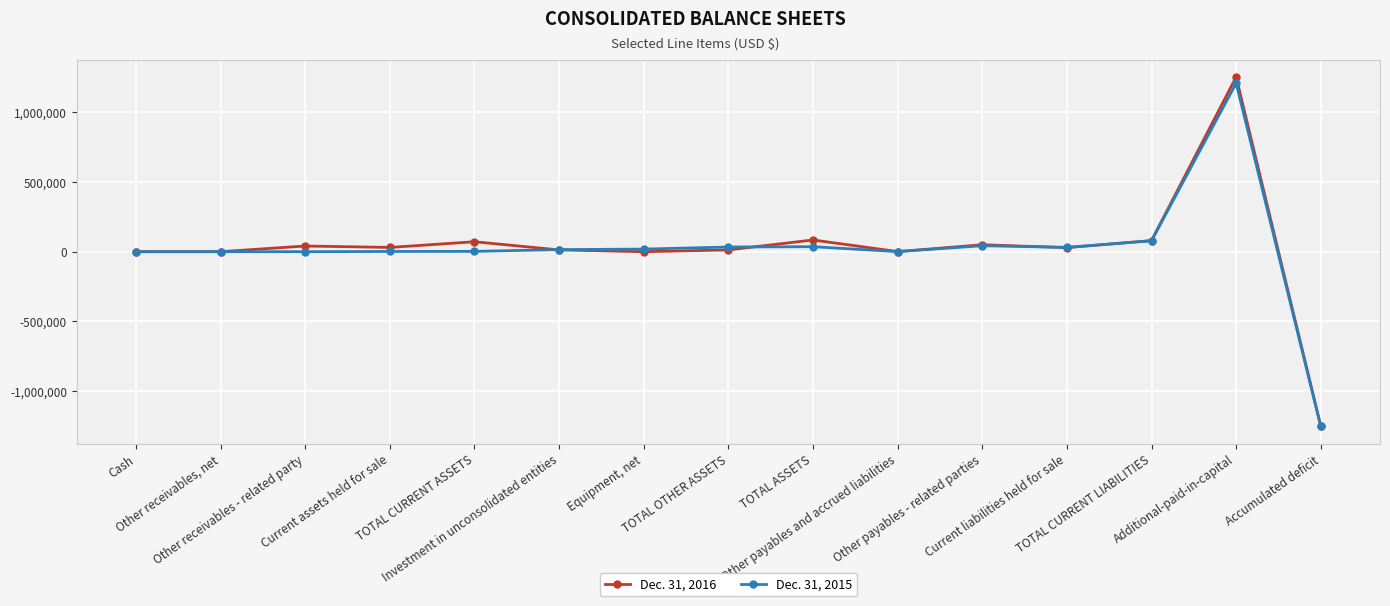

Which category has the lowest value in the Dec. 31, 2015 series?

Accumulated deficit